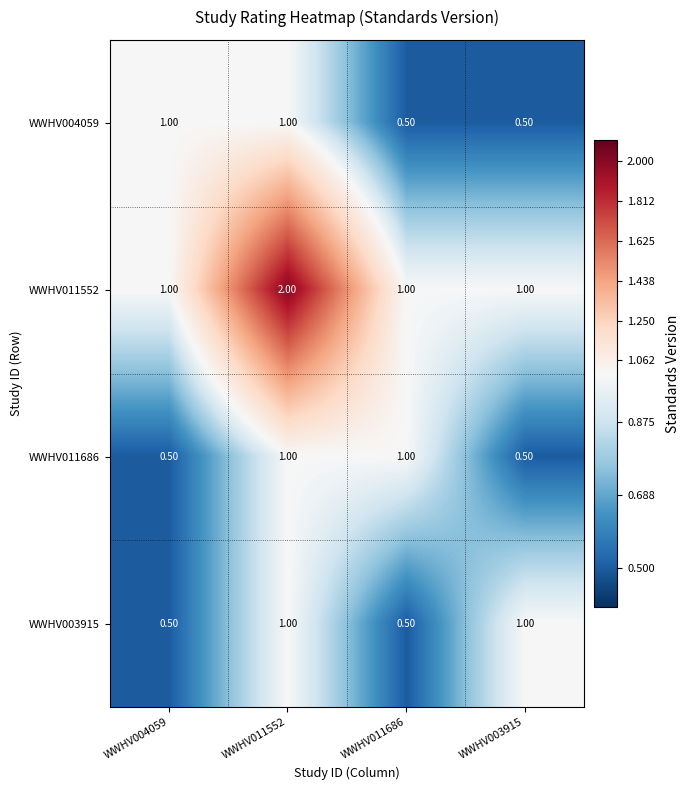

What is the average value of the WWHV003915 series?

0.8